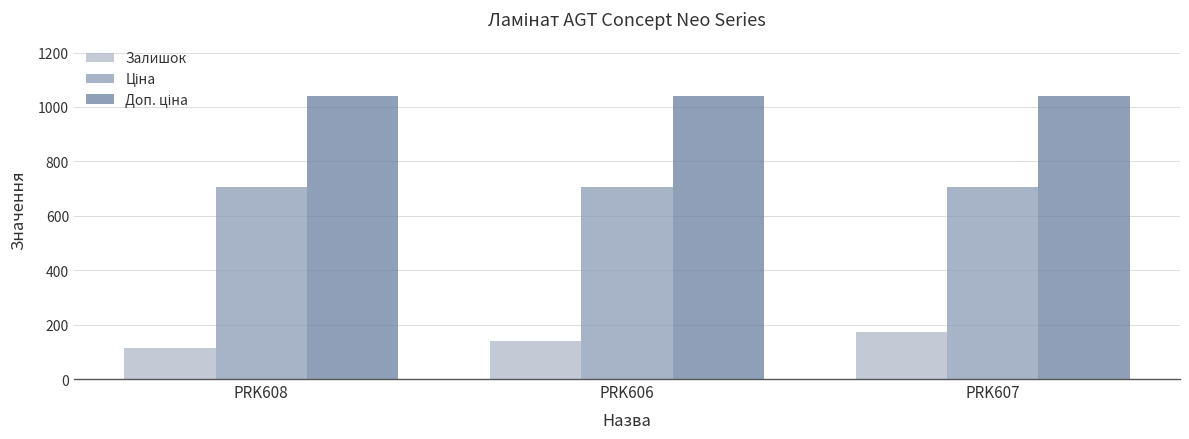

List the labels in order of Залишок value, smallest first.

PRK608, PRK606, PRK607